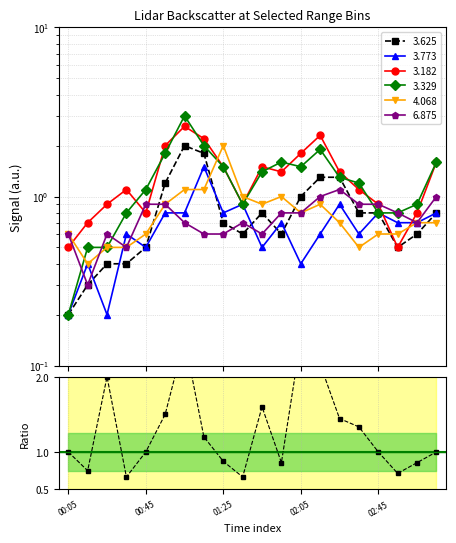

True or false: 3.625 and 3.182 intersect in this chart.

False